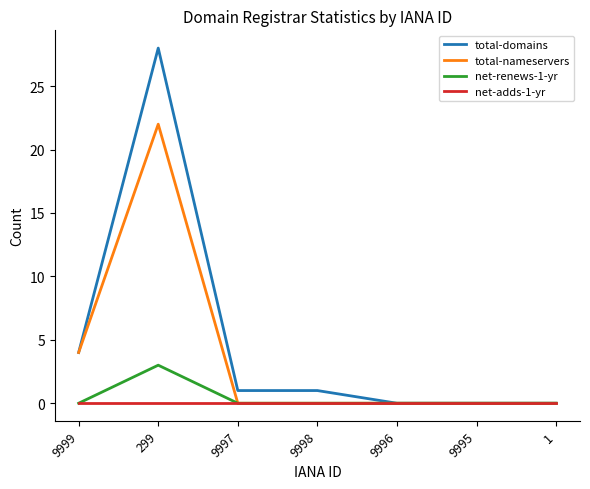

The value of total-nameservers at 9996 is -10. True or false?

False